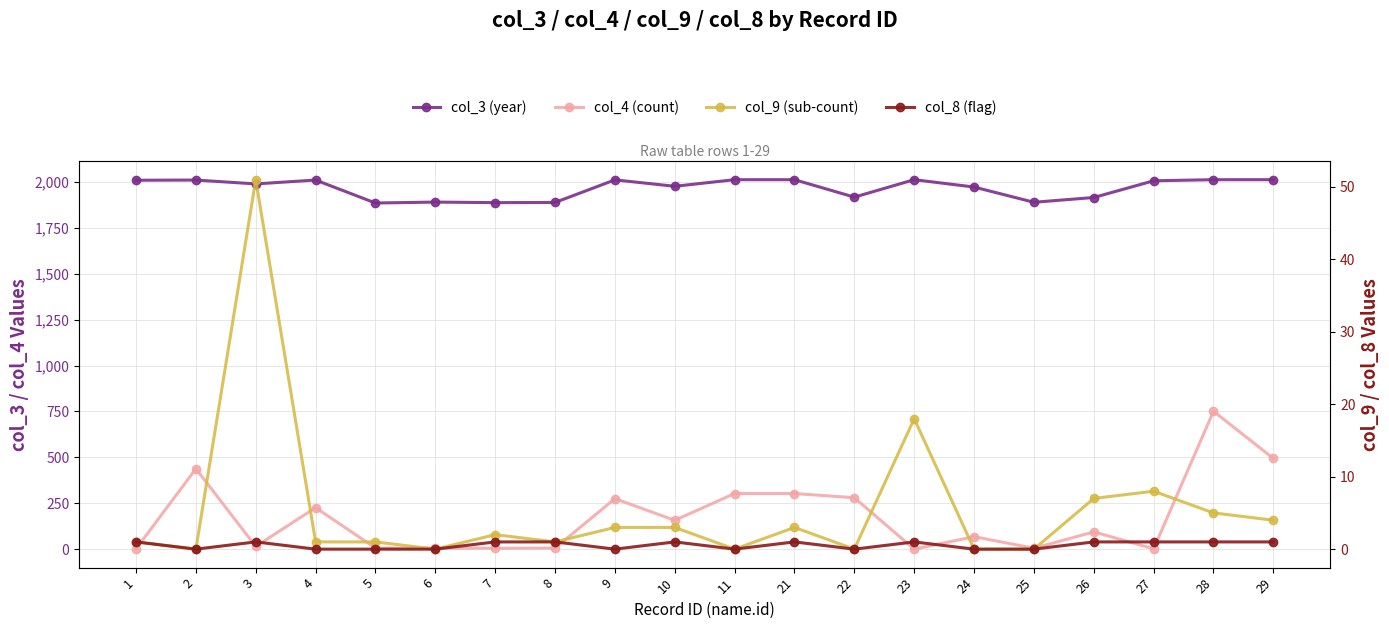

How many positive values does the col_4 (count) series have?

19